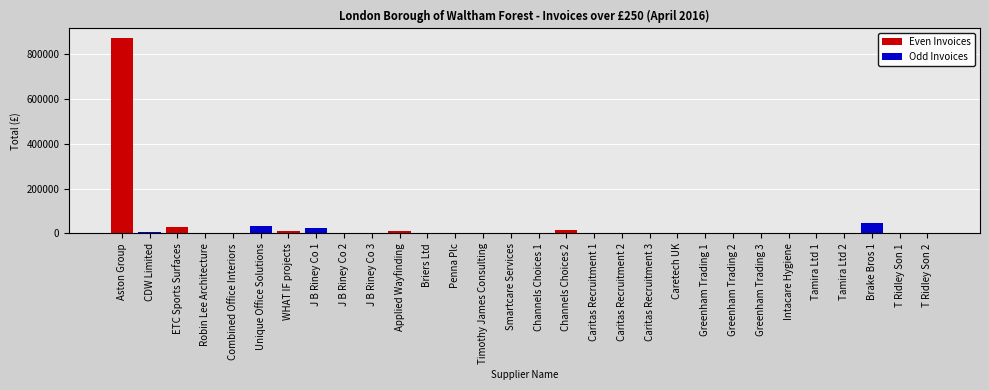

List the labels in order of value, largest first.

Aston Group, Brake Bros 1, Unique Office Solutions, ETC Sports Surfaces, J B Riney Co 1, Channels Choices 2, WHAT IF projects, Applied Wayfinding, CDW Limited, Robin Lee Architecture, J B Riney Co 2, Caritas Recruitment 1, Caritas Recruitment 2, Caritas Recruitment 3, Channels Choices 1, Penna Plc, Tamira Ltd 2, Tamira Ltd 1, Intacare Hygiene, J B Riney Co 3, Greenham Trading 3, Combined Office Interiors, Smartcare Services, Briers Ltd, Caretech UK, T Ridley Son 1, T Ridley Son 2, Timothy James Consulting, Greenham Trading 2, Greenham Trading 1